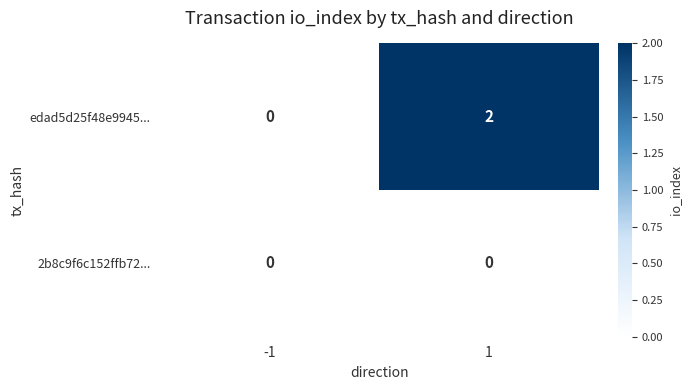

List the series in order of their peak value, lowest first.

2b8c9f6c152ffb72..., edad5d25f48e9945...